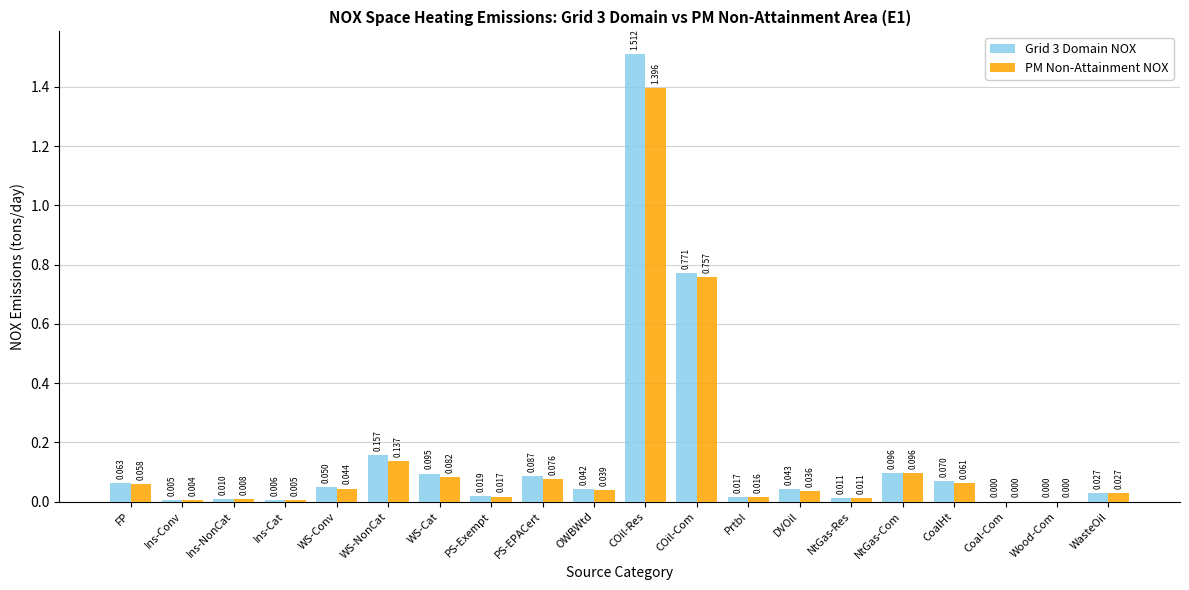

Which series has the largest total across all categories?

Grid 3 Domain NOX